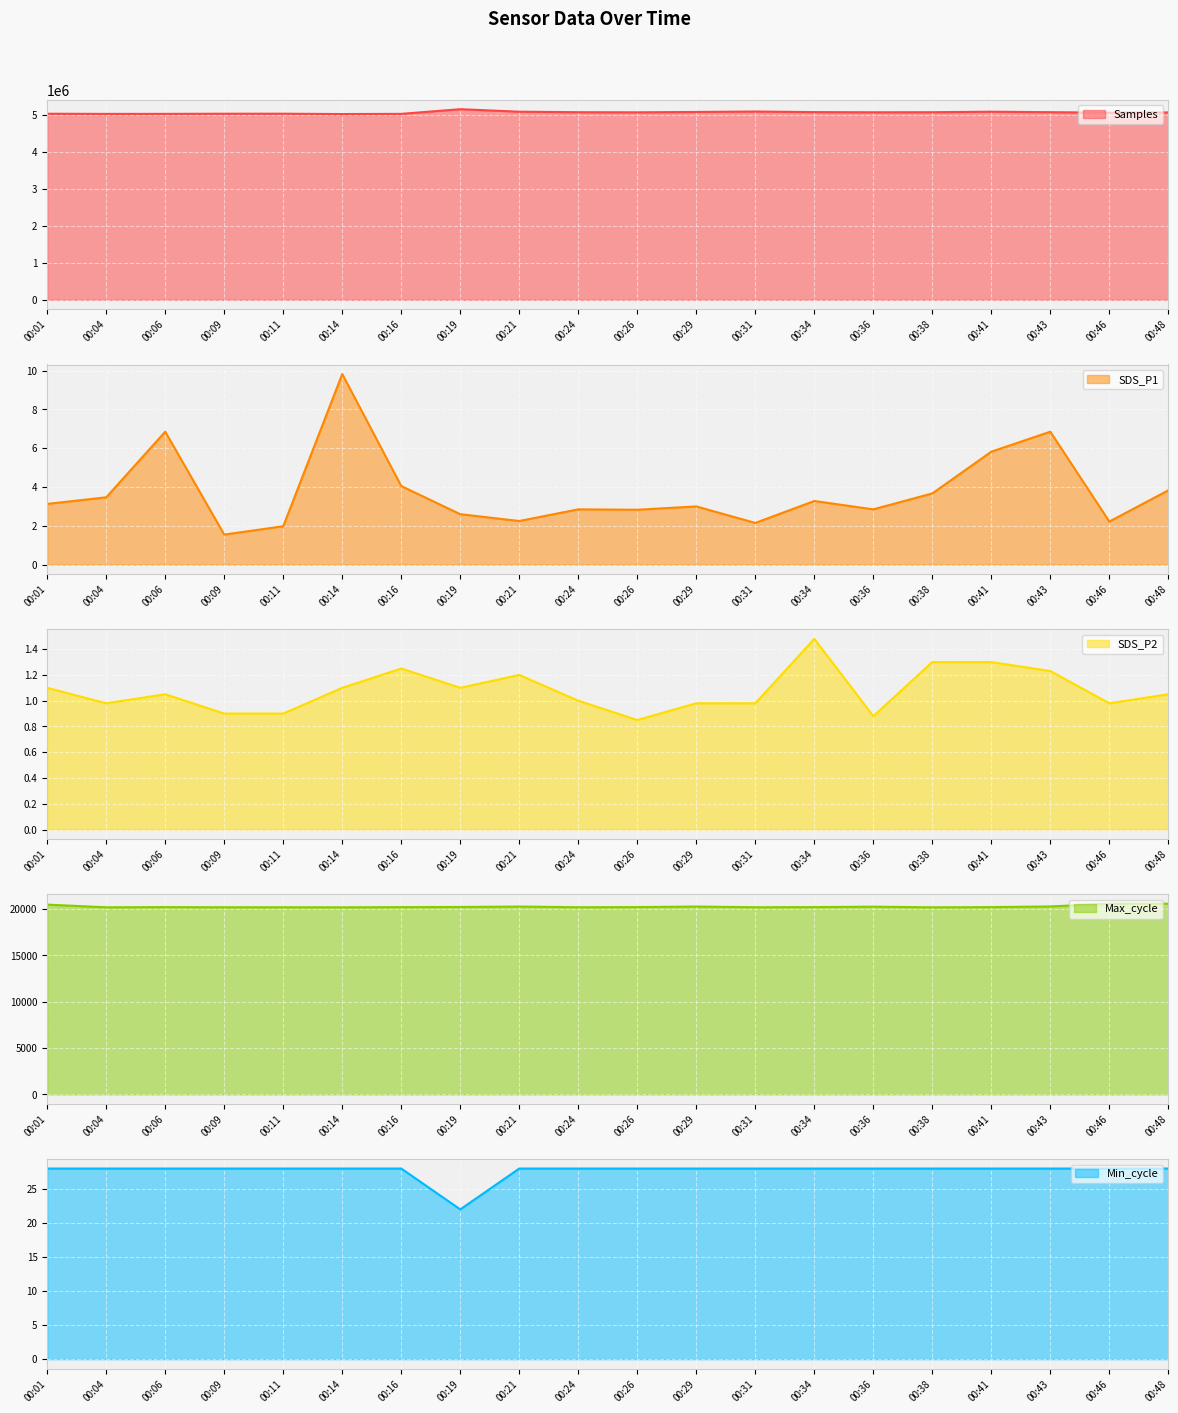

Reading left to right, transcribe all the data shown in this chart.

Samples: 00:01=5029923.0	00:04=5025743.0	00:06=5026474.0	00:09=5030087.0	00:11=5030597.0	00:14=5021664.0	00:16=5026592.0	00:19=5152511.0	00:21=5084973.0	00:24=5071234.0	00:26=5068190.0	00:29=5077927.0	00:31=5089976.0	00:34=5074003.0	00:36=5069337.0	00:38=5070881.0	00:41=5084640.0	00:43=5072020.0	00:46=5059693.0	00:48=5065560.0
SDS_P1: 00:01=3.1	00:04=3.5	00:06=6.8	00:09=1.6	00:11=2.0	00:14=9.8	00:16=4.0	00:19=2.6	00:21=2.2	00:24=2.9	00:26=2.8	00:29=3.0	00:31=2.1	00:34=3.3	00:36=2.9	00:38=3.7	00:41=5.8	00:43=6.8	00:46=2.2	00:48=3.8
SDS_P2: 00:01=1.1	00:04=1.0	00:06=1.1	00:09=0.9	00:11=0.9	00:14=1.1	00:16=1.2	00:19=1.1	00:21=1.2	00:24=1.0	00:26=0.8	00:29=1.0	00:31=1.0	00:34=1.5	00:36=0.9	00:38=1.3	00:41=1.3	00:43=1.2	00:46=1.0	00:48=1.1
Max_cycle: 00:01=20489.0	00:04=20203.0	00:06=20223.0	00:09=20206.0	00:11=20206.0	00:14=20201.0	00:16=20219.0	00:19=20237.0	00:21=20281.0	00:24=20208.0	00:26=20224.0	00:29=20284.0	00:31=20208.0	00:34=20222.0	00:36=20267.0	00:38=20200.0	00:41=20221.0	00:43=20295.0	00:46=20589.0	00:48=20587.0
Min_cycle: 00:01=28.0	00:04=28.0	00:06=28.0	00:09=28.0	00:11=28.0	00:14=28.0	00:16=28.0	00:19=22.0	00:21=28.0	00:24=28.0	00:26=28.0	00:29=28.0	00:31=28.0	00:34=28.0	00:36=28.0	00:38=28.0	00:41=28.0	00:43=28.0	00:46=28.0	00:48=28.0